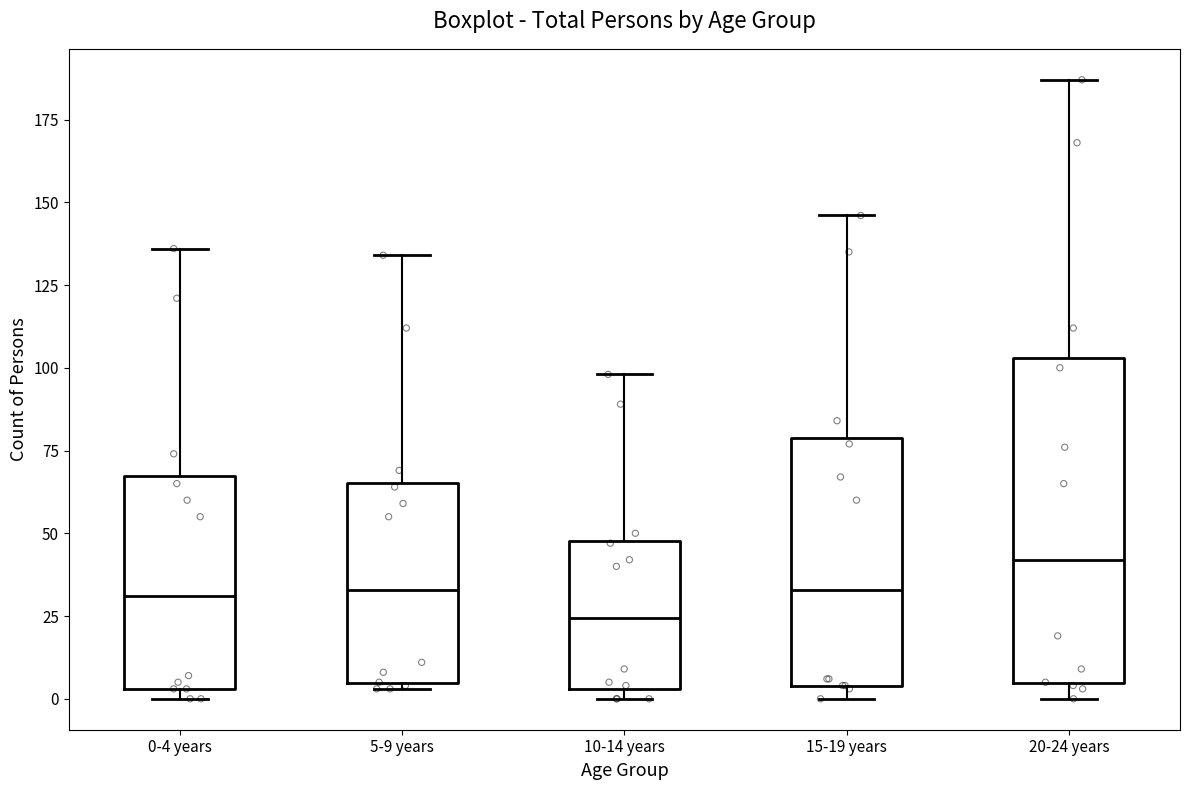

Reading left to right, transcribe this box plot: for each box, give where its median line is, the range the box spans, and where its two whiskers end, as read against the y-axis. The values are not printed on the chart, so give them approximately, as read against the axis.

0-4 years: median 30, box 5 to 65, whiskers 0 to 135
5-9 years: median 35, box 5 to 65, whiskers 5 (just below the box's lower edge) to 135
10-14 years: median 25, box 5 to 50, whiskers 0 to 100
15-19 years: median 35, box 5 to 80, whiskers 0 to 145
20-24 years: median 40, box 5 to 105, whiskers 0 to 185